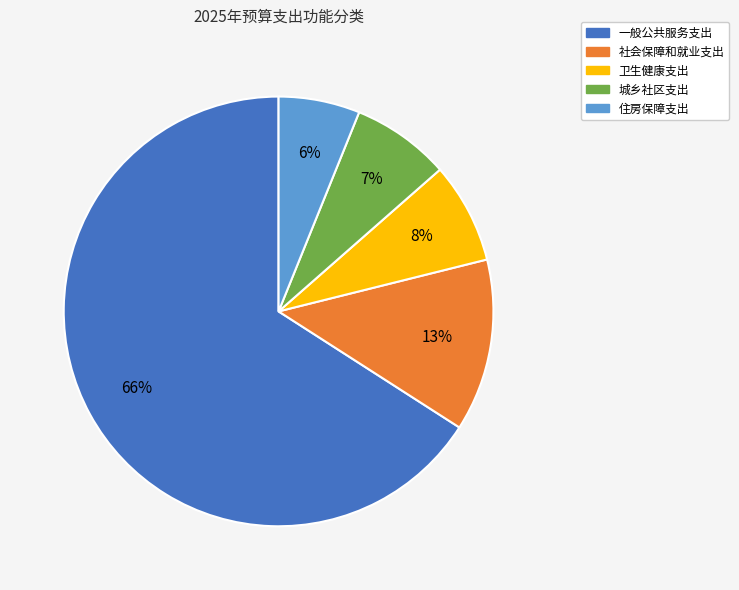

The 城乡社区支出 slice represents 7% of the pie. True or false?

True